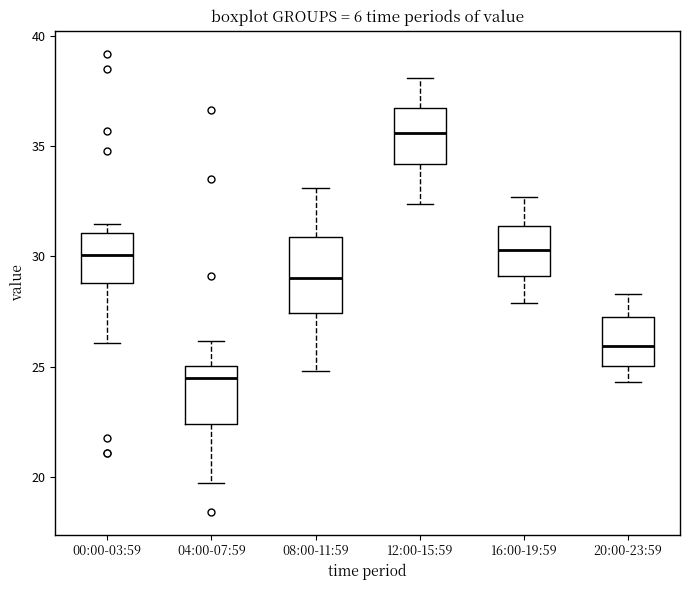

Which box has the lowest median line?

04:00-07:59